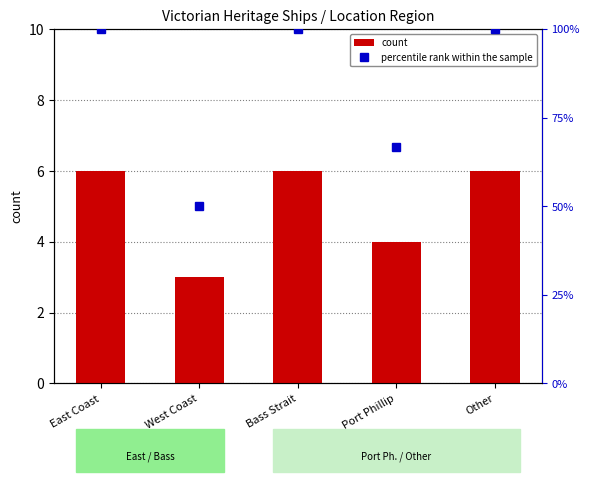

Is the value of count at Bass Strait greater than the value of percentile rank within the sample at East Coast?

No